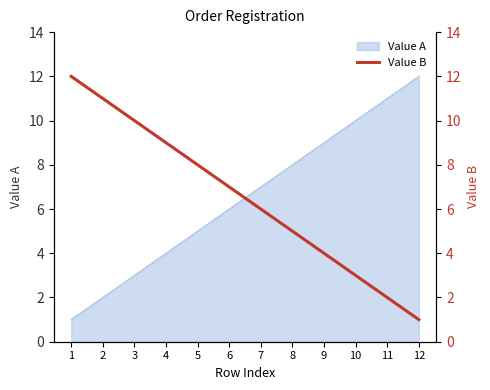

What is the change in value from 3 to 5?

-2